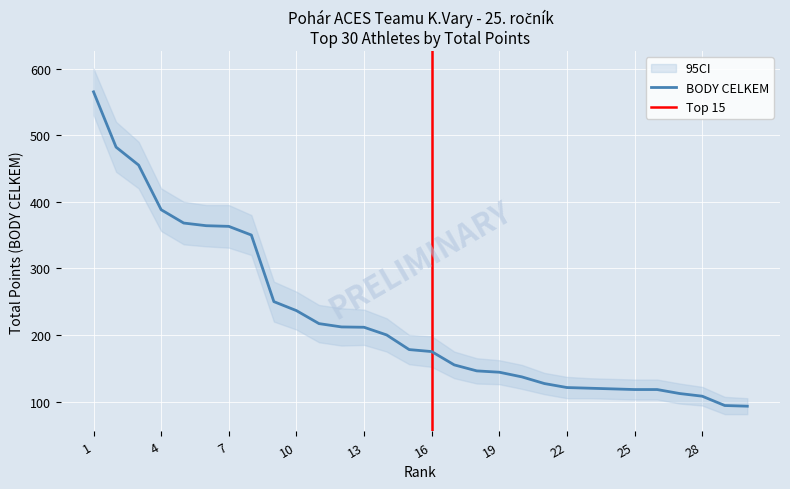

True or false: ci_lower and BODY CELKEM cross at least once.

False